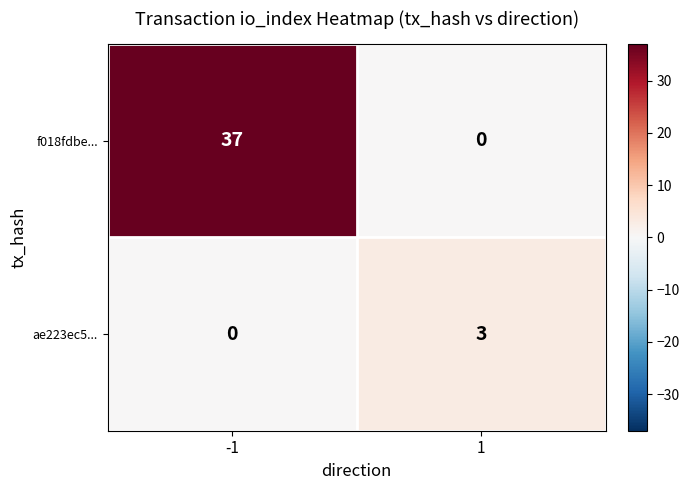

List the series in order of their overall mean, lowest first.

ae223ec5..., f018fdbe...